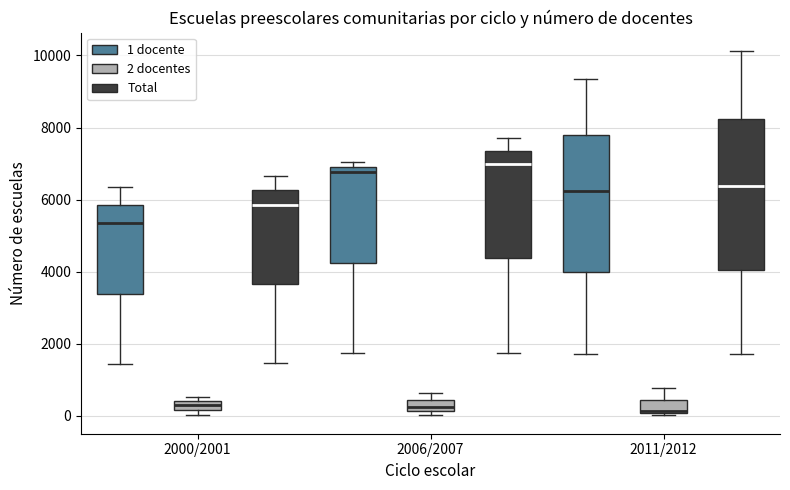

Where does the median line of the box for 2000/2001 (1 docente) sit on the y-axis? The values are not printed on the chart, so give them approximately, as read against the axis.

5400